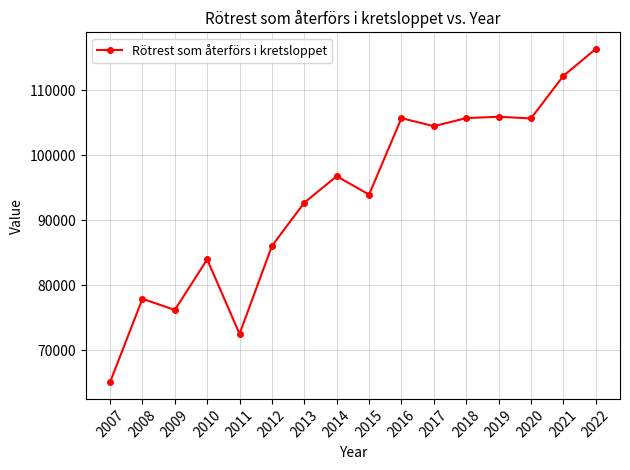

What is the maximum value shown in the chart?

116332